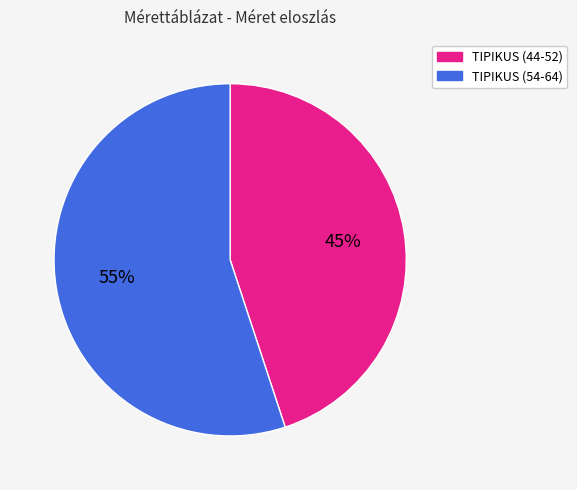

What is the smallest slice in the pie chart?

TIPIKUS (44-52)